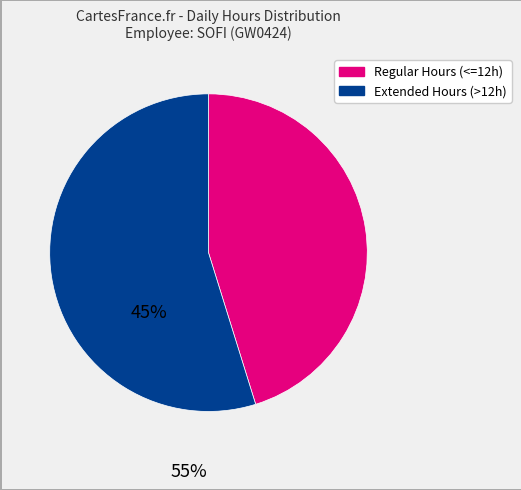

Is it true that Regular Hours (<=12h) is 35% of the pie?

False